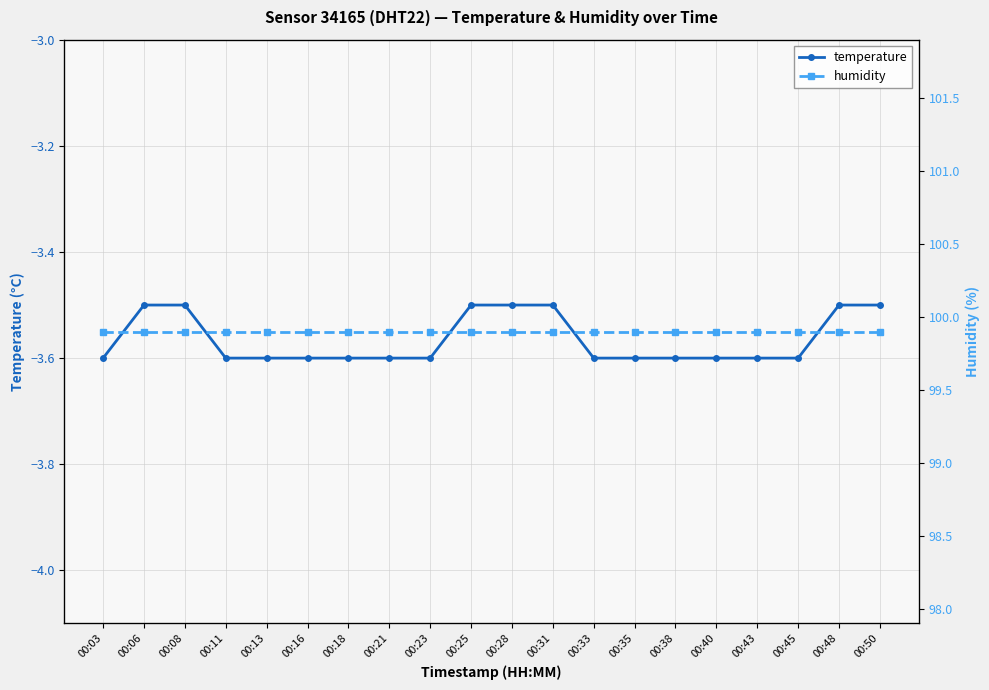

Reading left to right, transcribe all the data shown in this chart.

temperature: -3.6	-3.5	-3.5	-3.6	-3.6	-3.6	-3.6	-3.6	-3.6	-3.5	-3.5	-3.5	-3.6	-3.6	-3.6	-3.6	-3.6	-3.6	-3.5	-3.5
humidity: 99.9	99.9	99.9	99.9	99.9	99.9	99.9	99.9	99.9	99.9	99.9	99.9	99.9	99.9	99.9	99.9	99.9	99.9	99.9	99.9